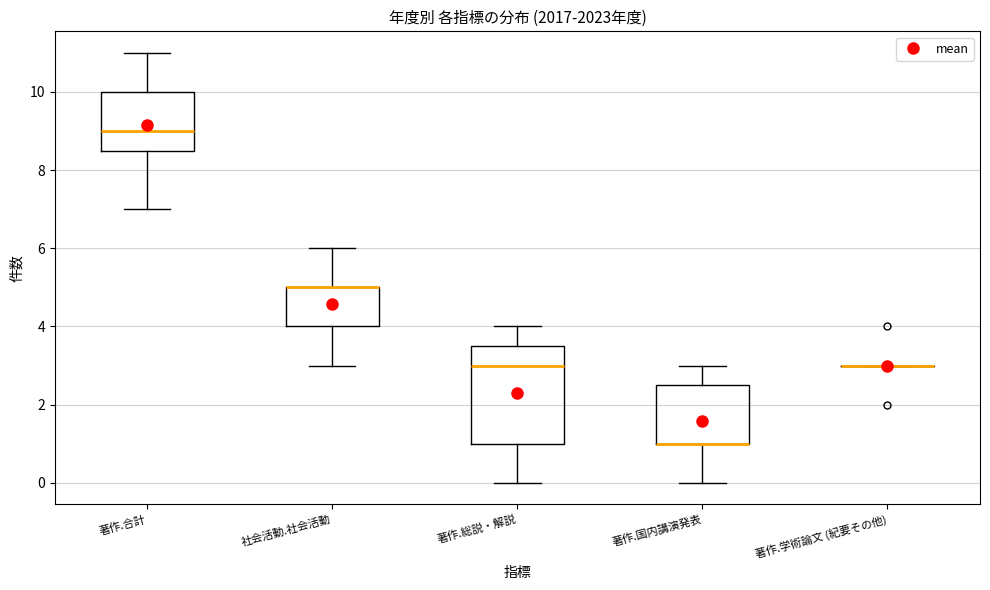

Reading left to right, transcribe this box plot: for each box, give where its median line is, the range the box spans, and where its two whiskers end, as read against the y-axis. The values are not printed on the chart, so give them approximately, as read against the axis.

著作.合計: median 9.0, box 8.6 to 10.0, whiskers 7.0 to 11.0
社会活動.社会活動: median 5.0 (drawn on the box's upper edge), box 4.0 to 5.0, whiskers 3.0 to 6.0
著作.総説・解説: median 3.0, box 1.0 to 3.6, whiskers 0.0 to 4.0
著作.国内講演発表: median 1.0 (drawn on the box's lower edge), box 1.0 to 2.6, whiskers 0.0 to 3.0
著作.学術論文 (紀要その他): box collapsed to a line at 3.0, whiskers 3.0 to 3.0